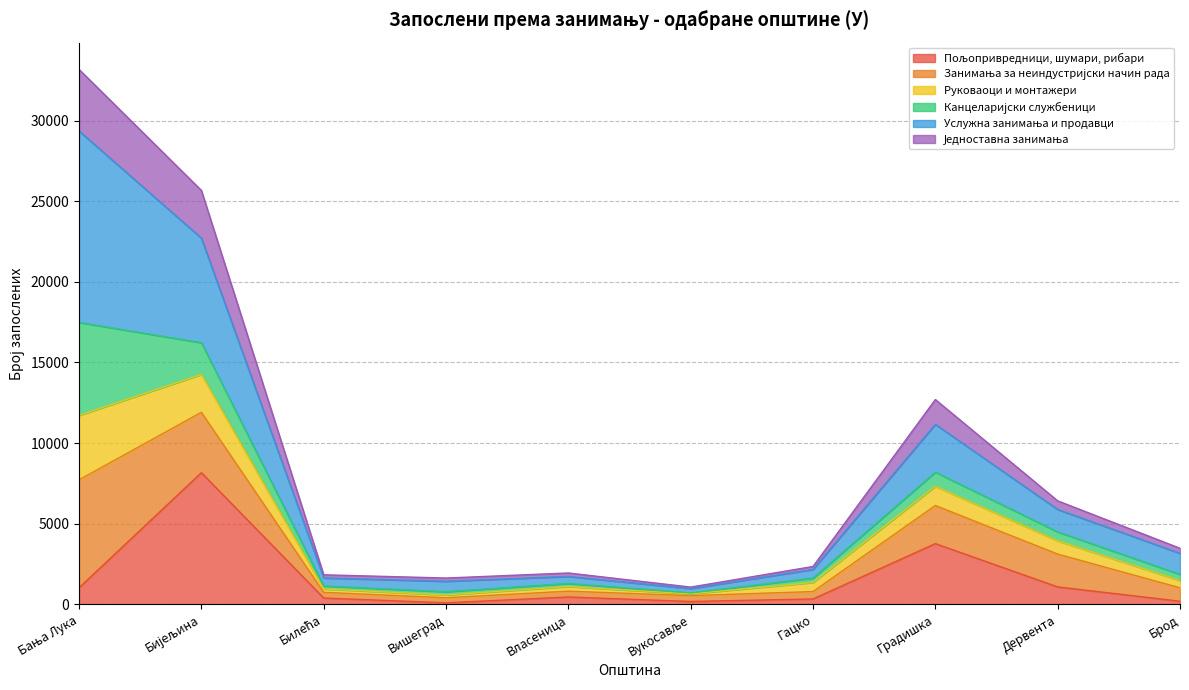

Is it true that Једноставна занимања equals 523 at Власеница?

False